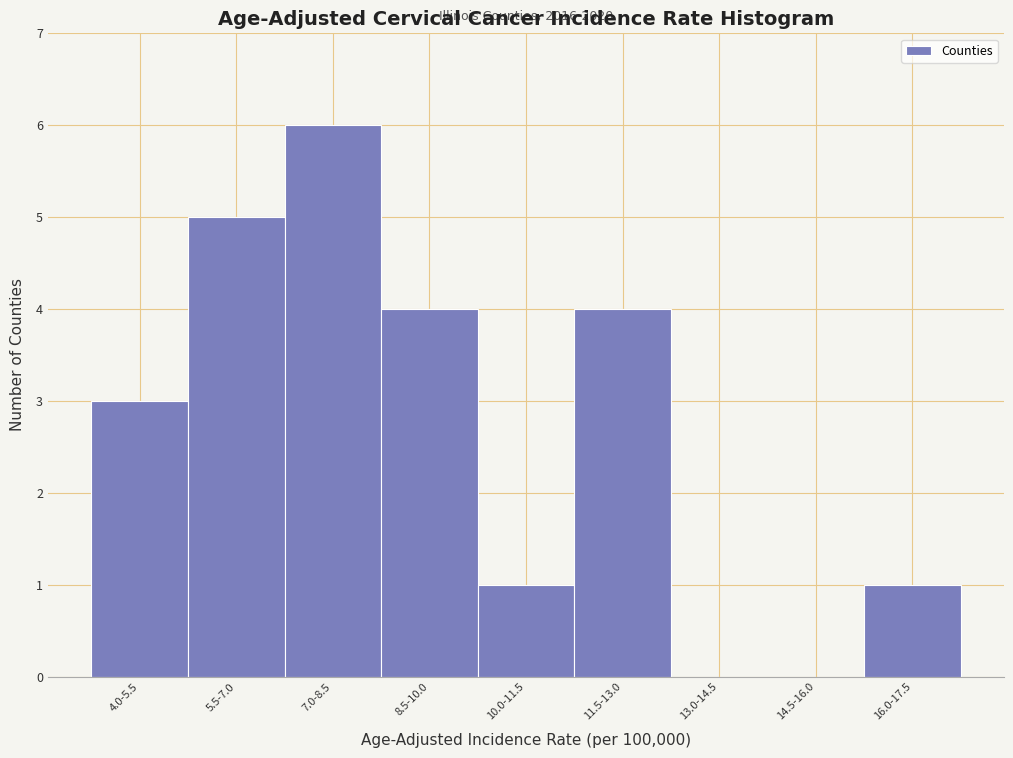

Reading left to right, list all the values displayed in this chart.

4.0-5.5=3	5.5-7.0=5	7.0-8.5=6	8.5-10.0=4	10.0-11.5=1	11.5-13.0=4	13.0-14.5=0	14.5-16.0=0	16.0-17.5=1